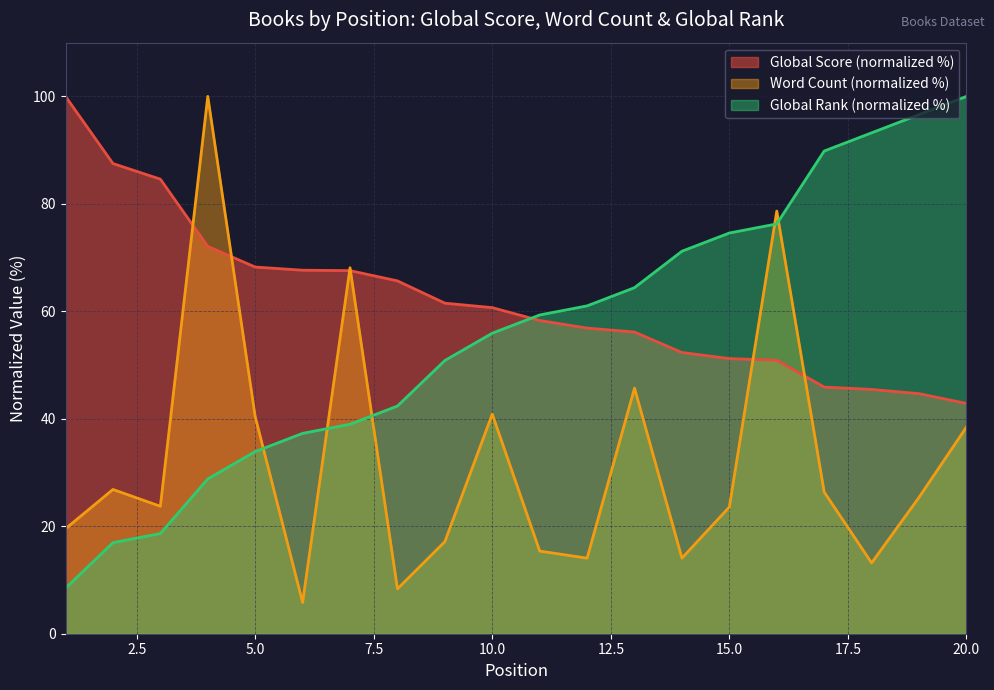

Which category has the highest value across all series?

1